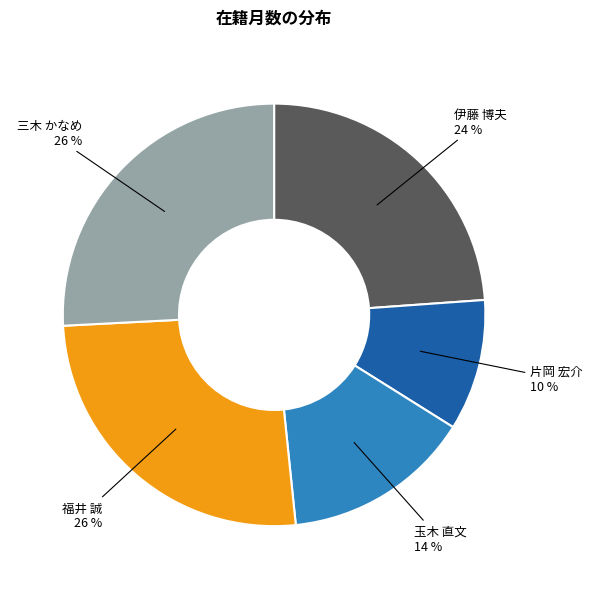

Is there a majority slice in this chart?

No